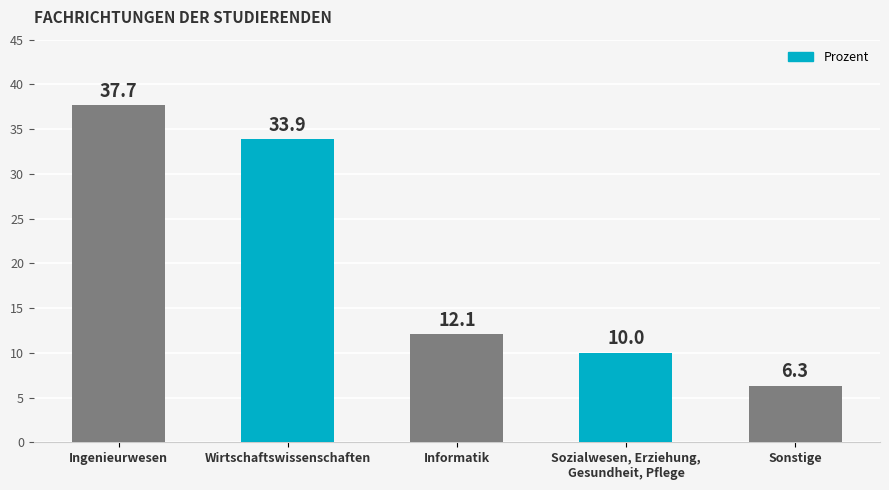

At which label does the data first exceed 12?

Ingenieurwesen